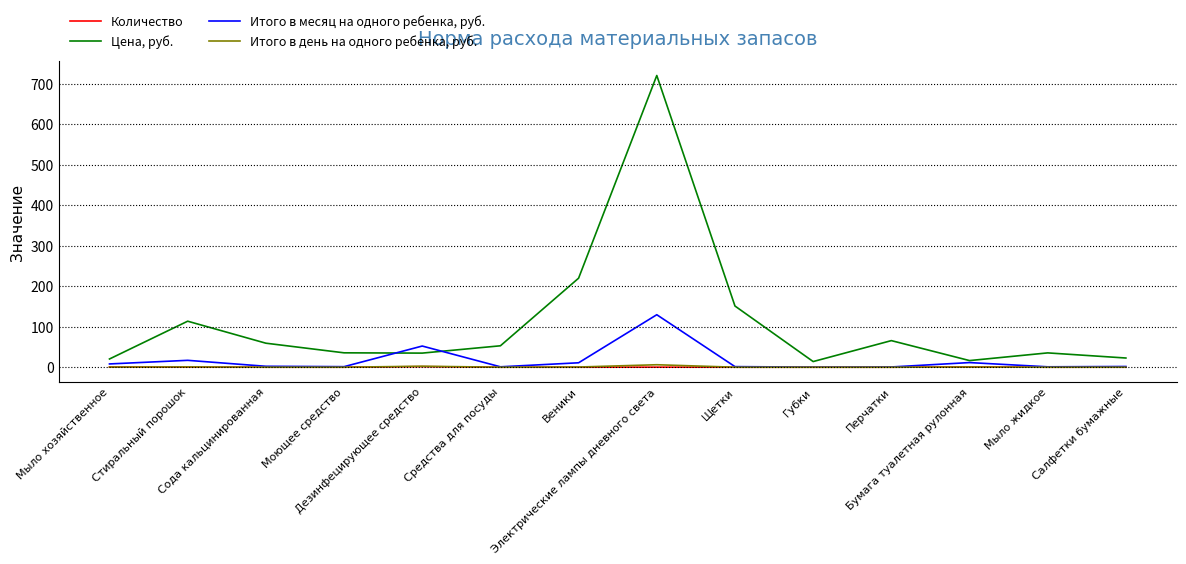

How many interior local valleys does the Цена, руб. series have?

3